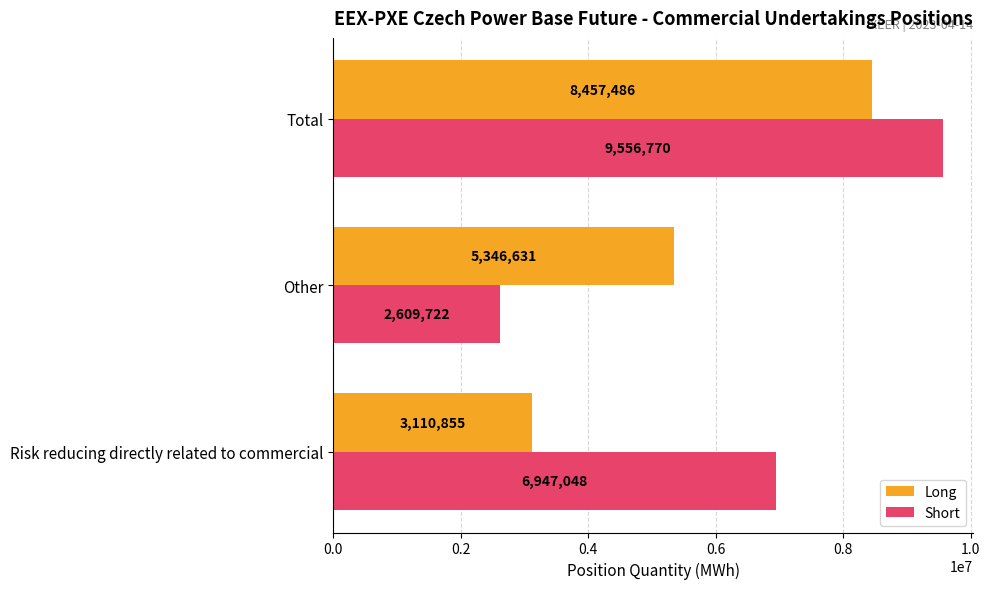

Read the Short value at Other.

2609722